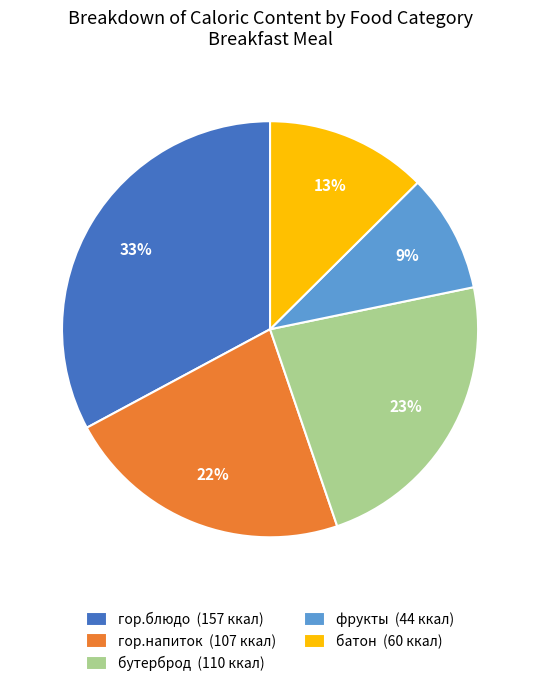

To the nearest percent, what is the difference between the largest and smallest slice percentages?

24%